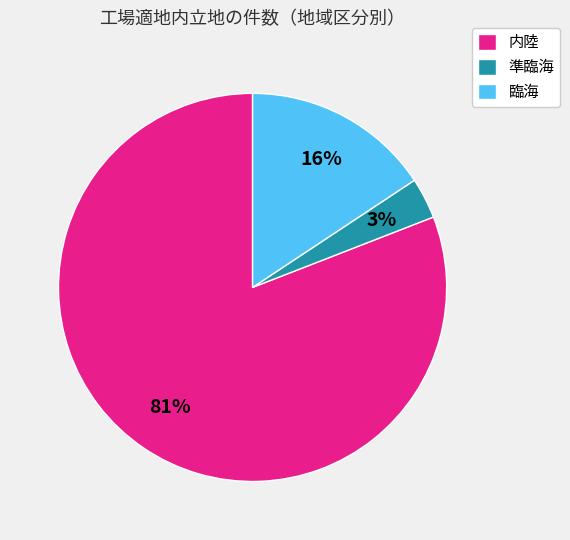

Which slice is the largest?

内陸